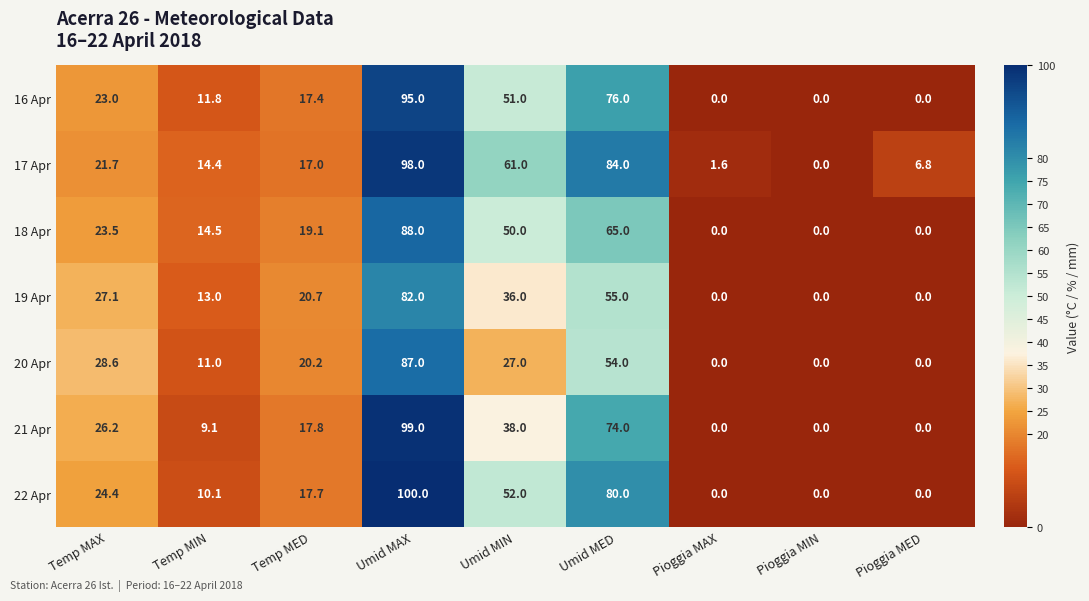

Which series has the widest spread of values?

22 Apr